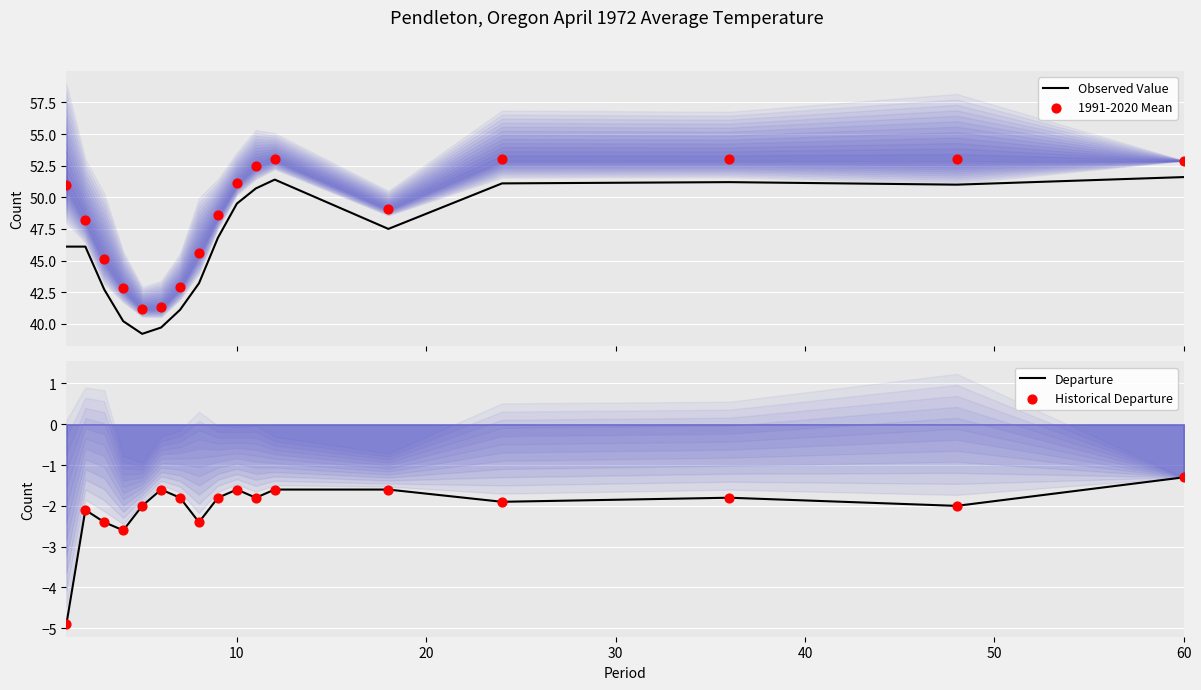

What is the highest value of the Observed Value series?

51.6